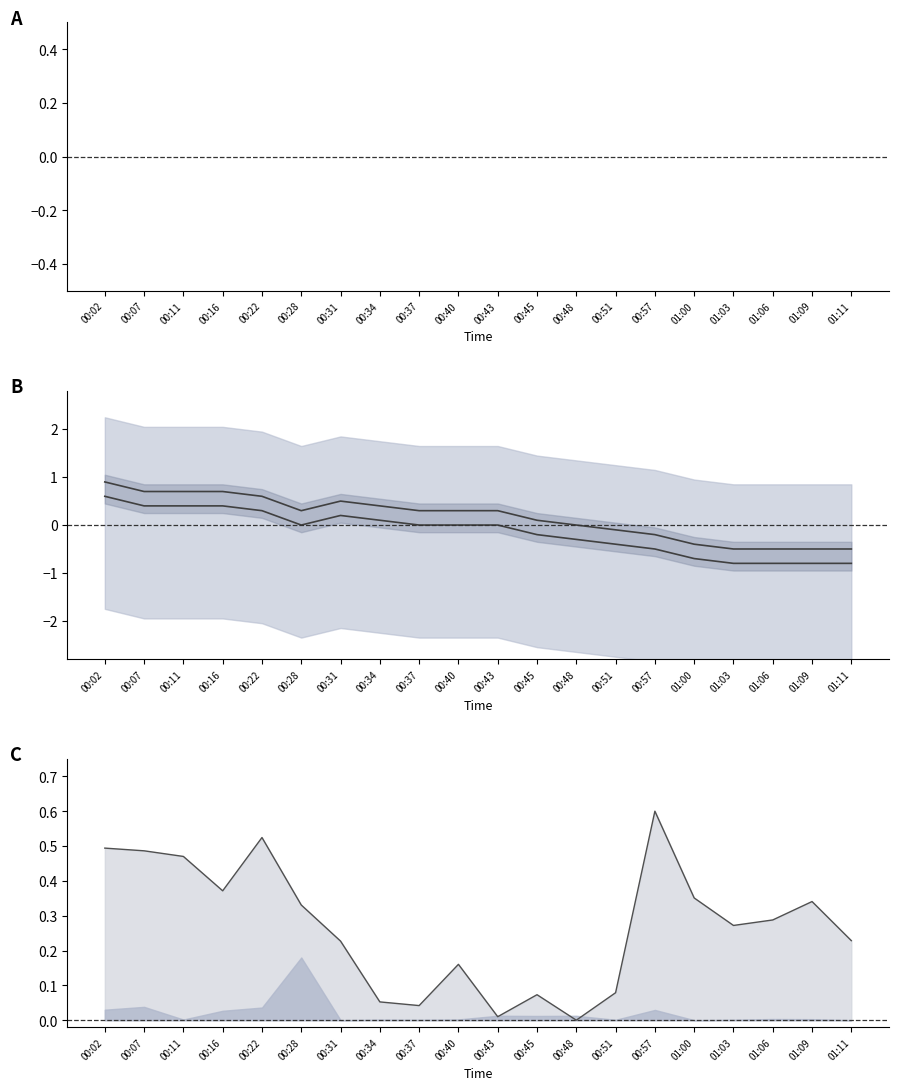

What is the label of the 15th point from the left?

00:57